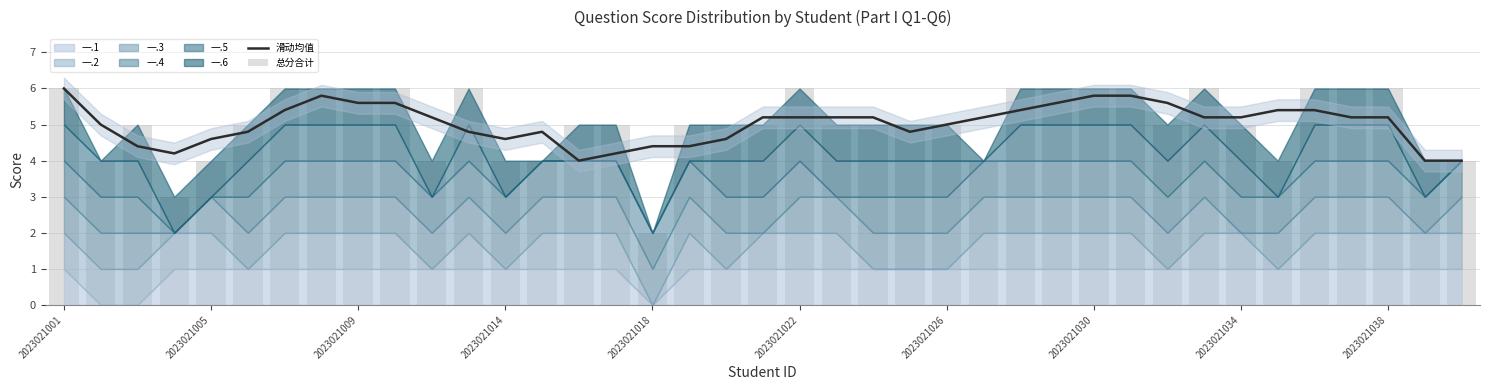

How many data points in 总分合计 are above 5?

15